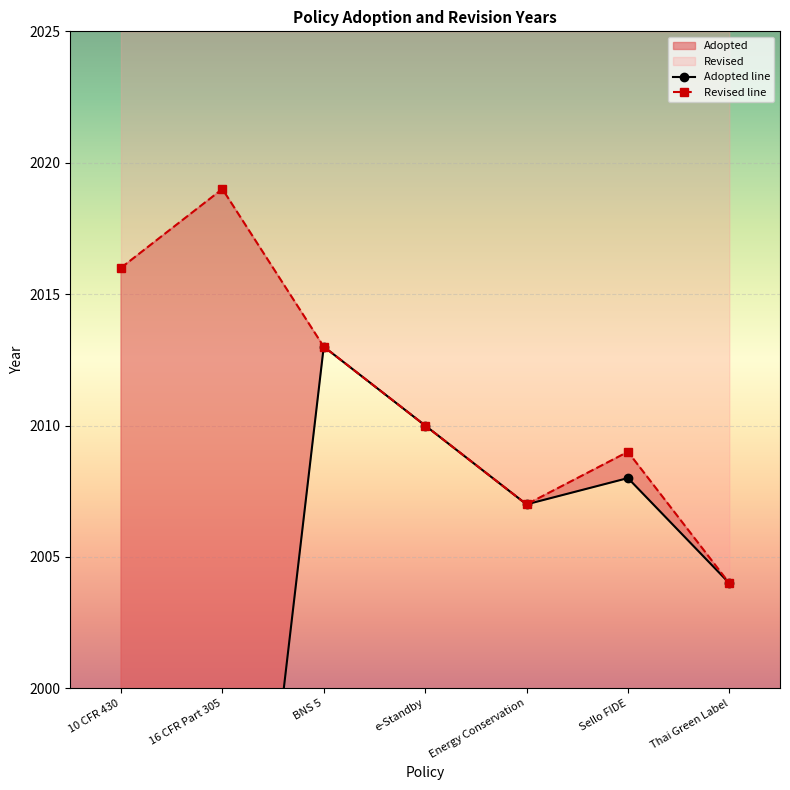

What is the difference between the values at Thai Green Label and Sello FIDE?

4